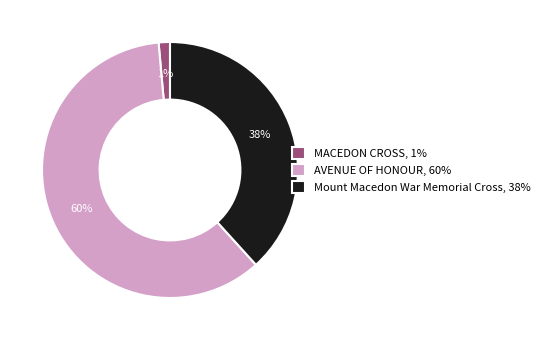

To the nearest percent, what is the difference between the MACEDON CROSS, 1% and Mount Macedon War Memorial Cross, 38% slice percentages?

37%